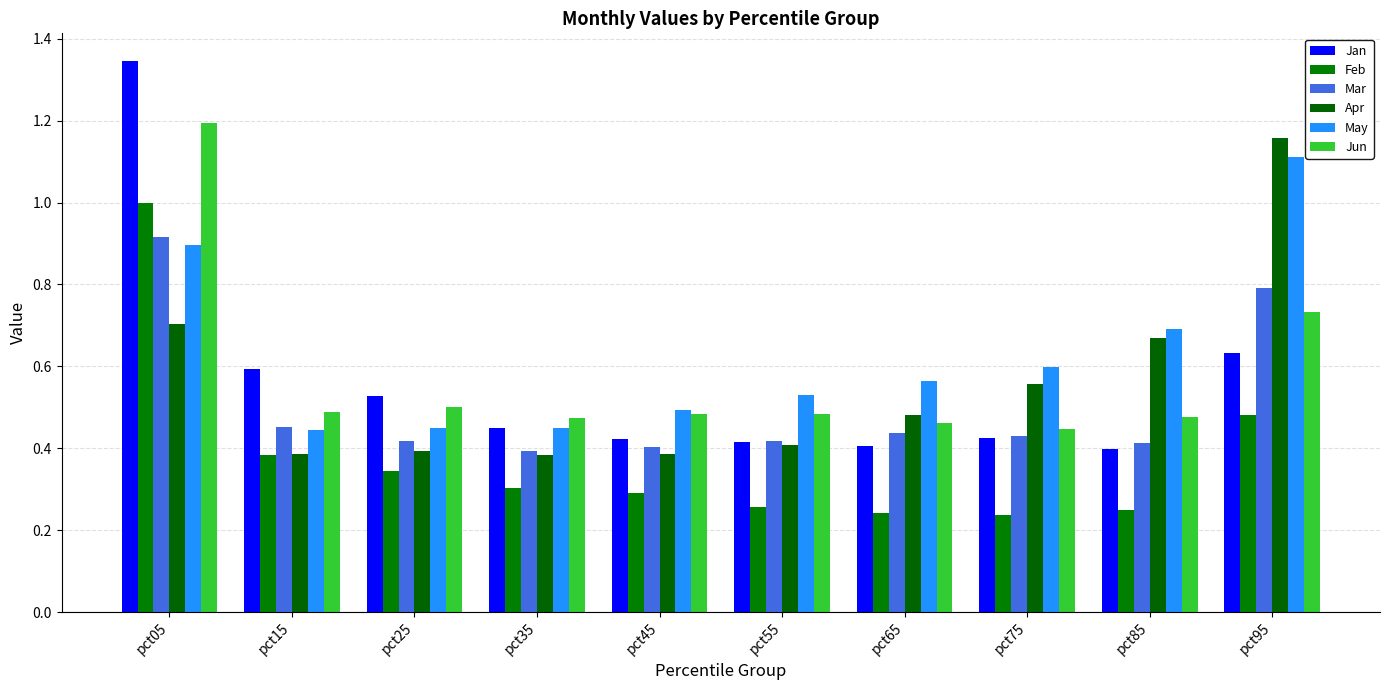

Between pct55 and pct05, which is larger?

pct05